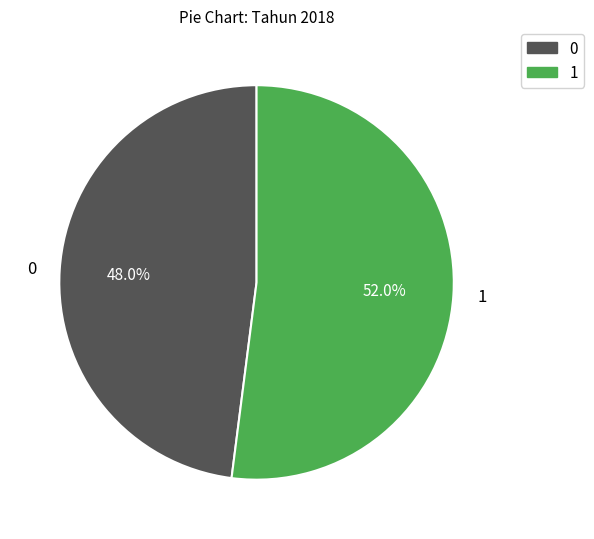

Approximately how many times larger is the value at 0 compared to 1?

0.9